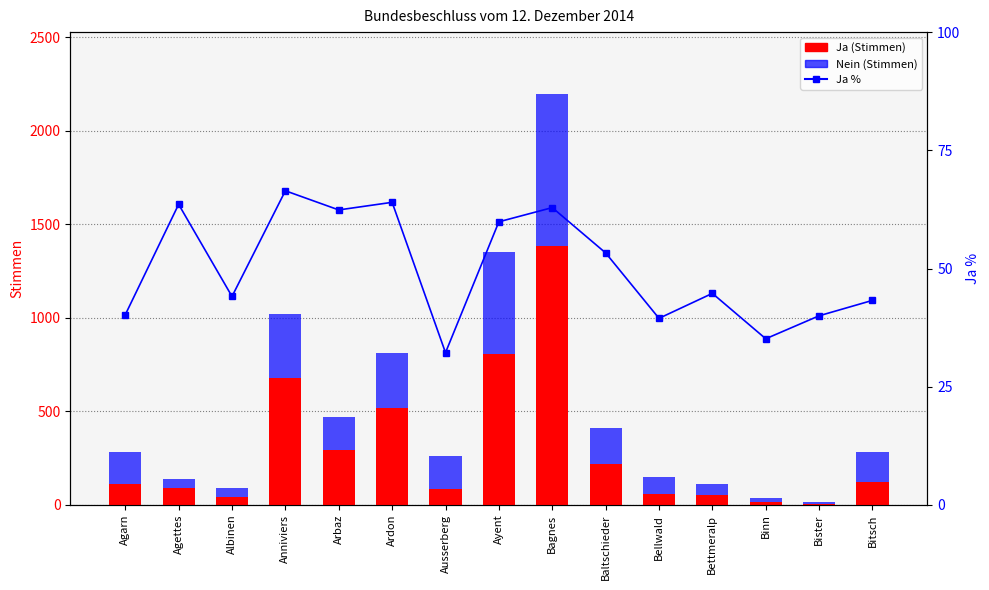

What are all the series names shown in the legend?

Ja (Stimmen), Nein (Stimmen), Ja %